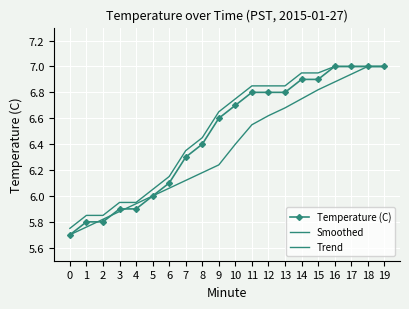

The Temperature (C) series shows 5.7 at 0. True or false?

True